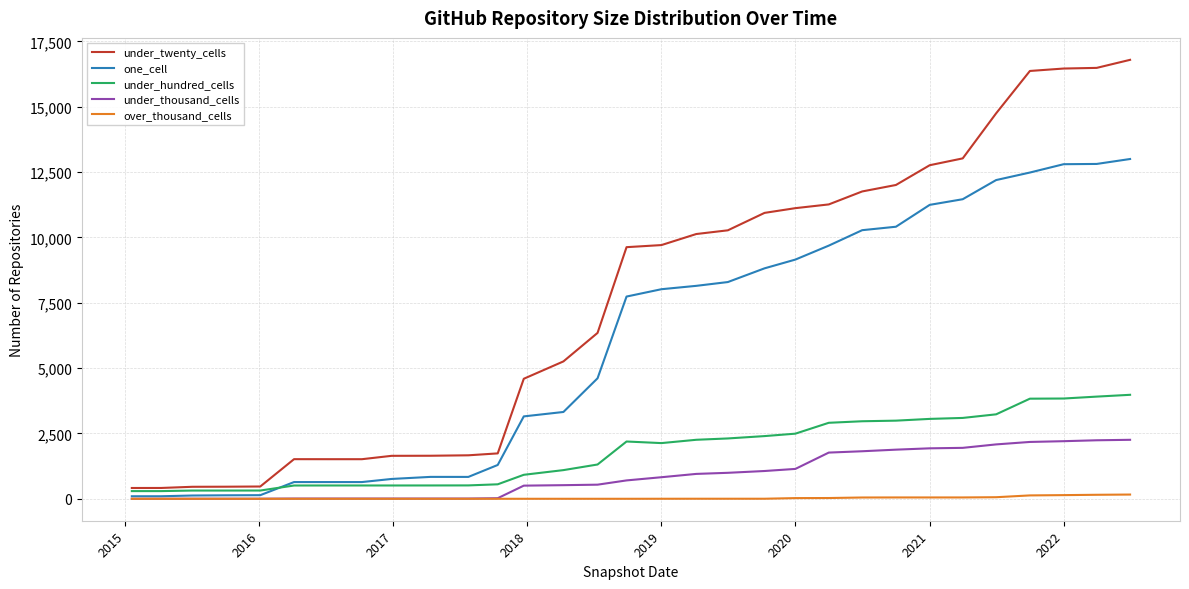

Rank the series by their maximum value, from highest to lowest.

under_twenty_cells, one_cell, under_hundred_cells, under_thousand_cells, over_thousand_cells